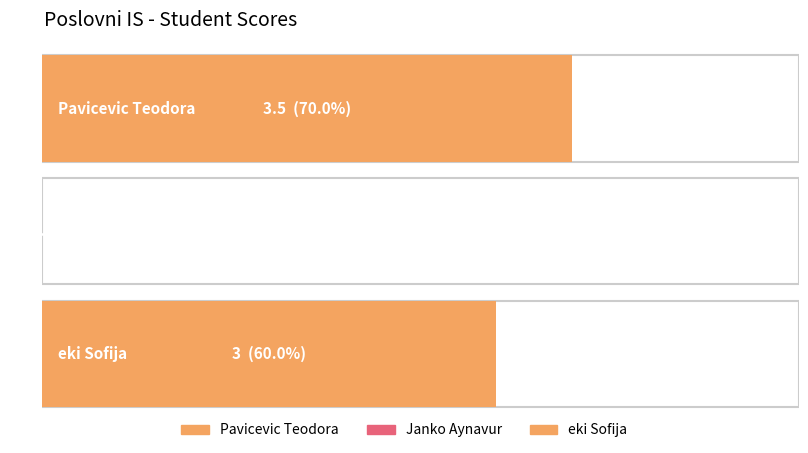

The chart shows a value of 2.2 at Janko Aynavur. True or false?

False